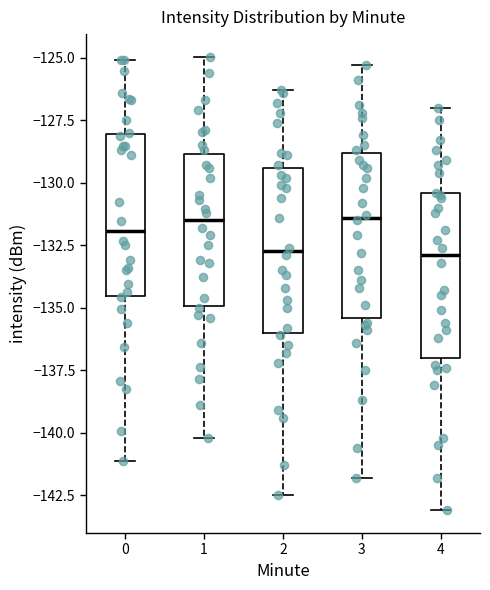

Reading left to right, read every box against the y-axis: the position of its median line, the range the box covers, and the ends of its whiskers. The values are not printed on the chart, so give them approximately, as read against the axis.

0: median -132.0, box -134.5 to -128.0, whiskers -141.0 to -125.0
1: median -131.5, box -135.0 to -129.0, whiskers -140.0 to -125.0
2: median -132.5, box -136.0 to -129.5, whiskers -142.5 to -126.5
3: median -131.5, box -135.5 to -129.0, whiskers -142.0 to -125.5
4: median -133.0, box -137.0 to -130.5, whiskers -143.0 to -127.0